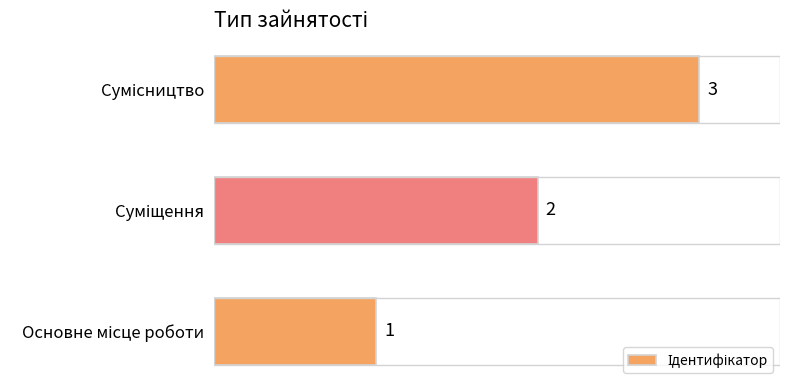

Count the number of categories in the chart.

3